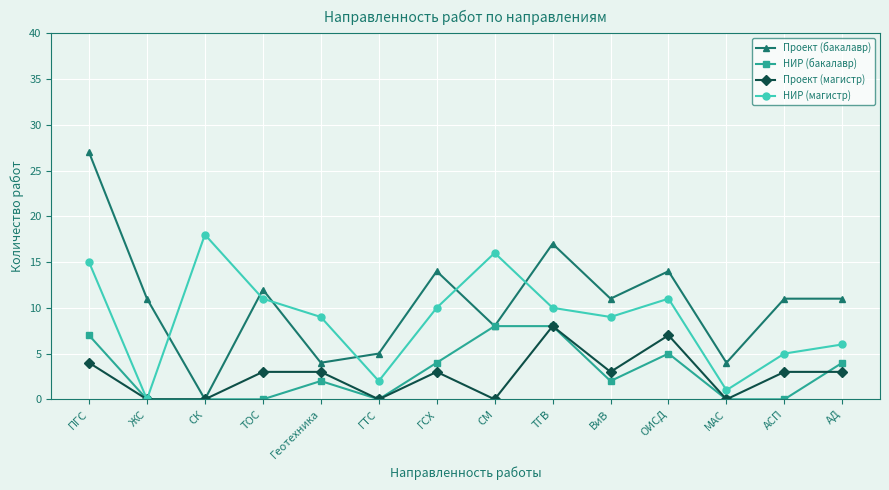

Rank the series at ТОС from highest to lowest value.

Проект (бакалавр), НИР (магистр), Проект (магистр), НИР (бакалавр)